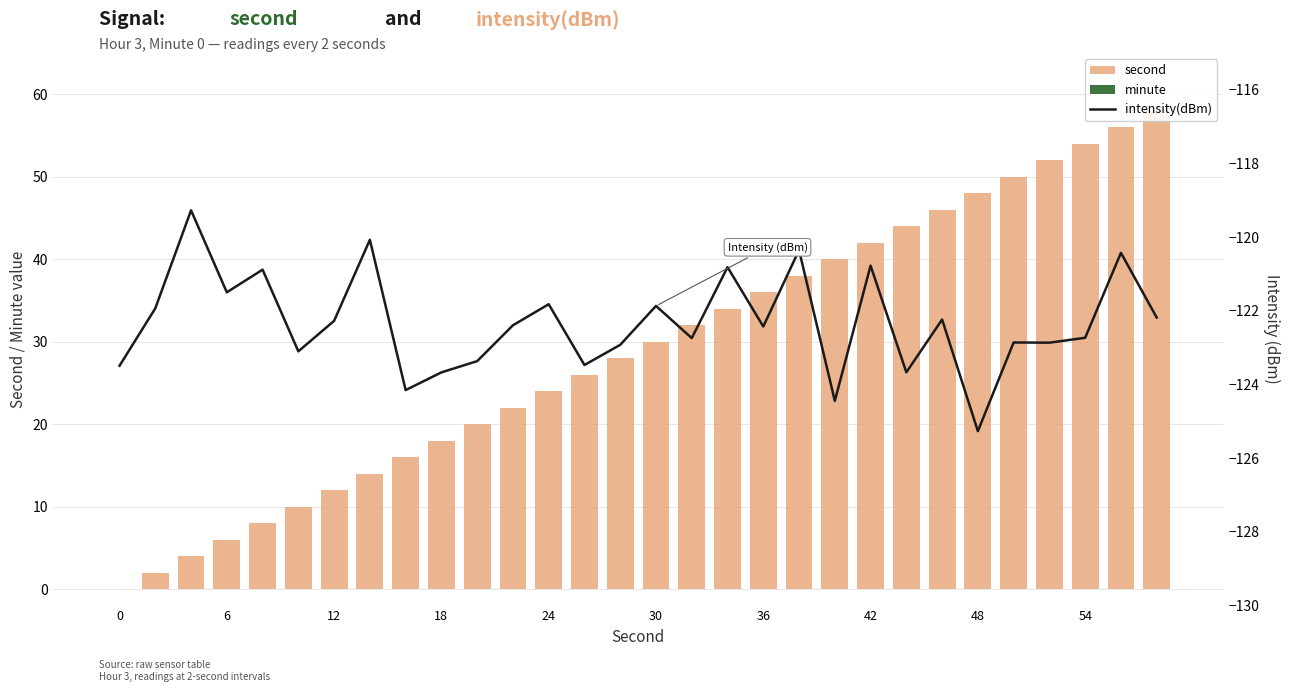

What are all the series names shown in the legend?

second, minute, intensity(dBm)